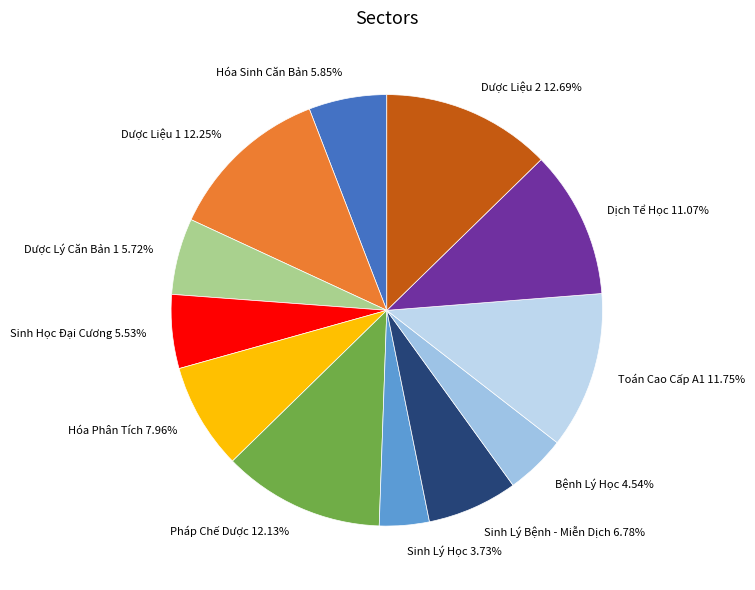

Does Hóa Sinh Căn Bản represent more than half of the total?

No